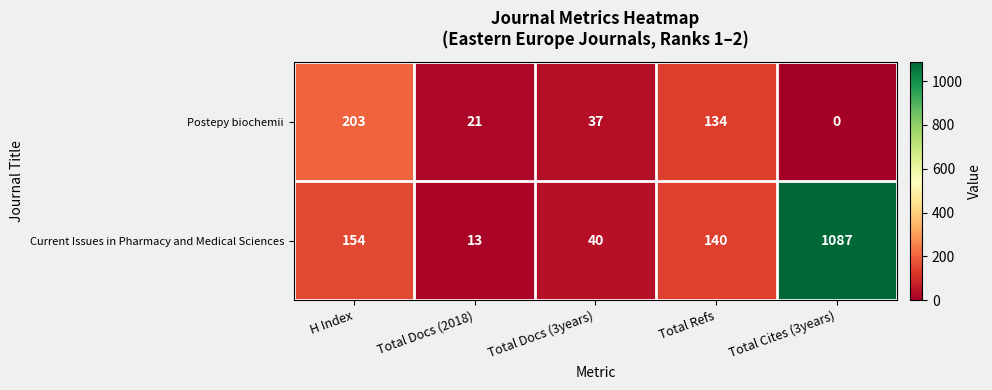

The Postepy biochemii series shows 37 at Total Docs (3years). True or false?

True